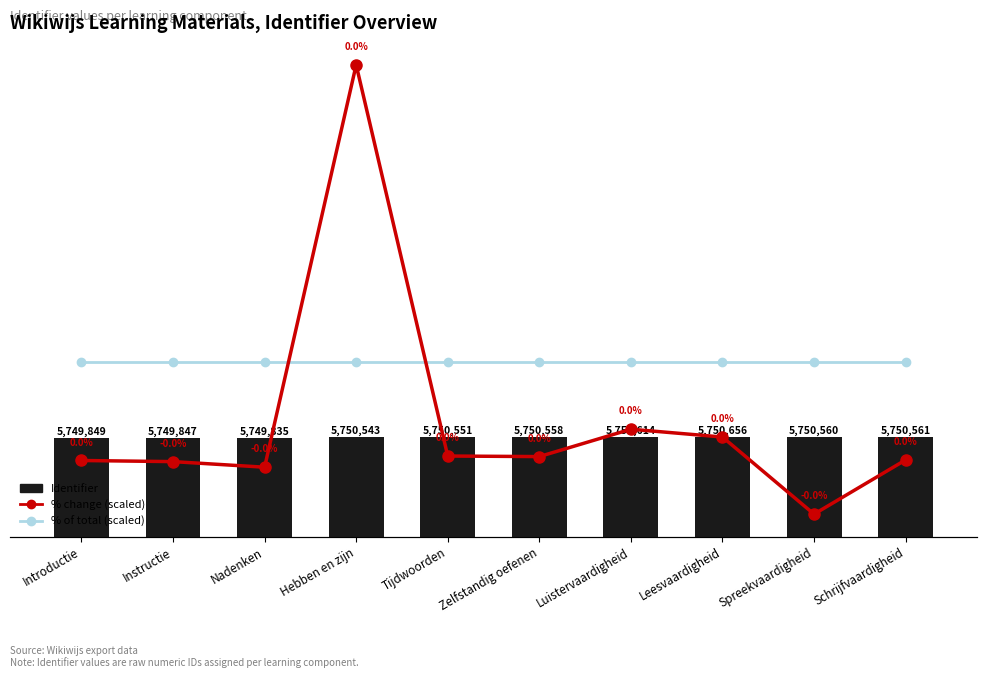

Reading left to right, list all the values displayed in this chart.

Identifier: 5749849.0	5749847.0	5749835.0	5750543.0	5750551.0	5750558.0	5750614.0	5750656.0	5750560.0	5750561.0
% change (scaled): 4887359.8	4877612.9	4828878.6	8337753.3	4926342.4	4921469.6	5160237.9	5092016.4	4419576.6	4892232.6
% of total (scaled): 5749876.0	5749876.0	5749876.0	5749876.0	5749876.0	5749876.0	5749876.0	5749876.0	5749876.0	5749876.0